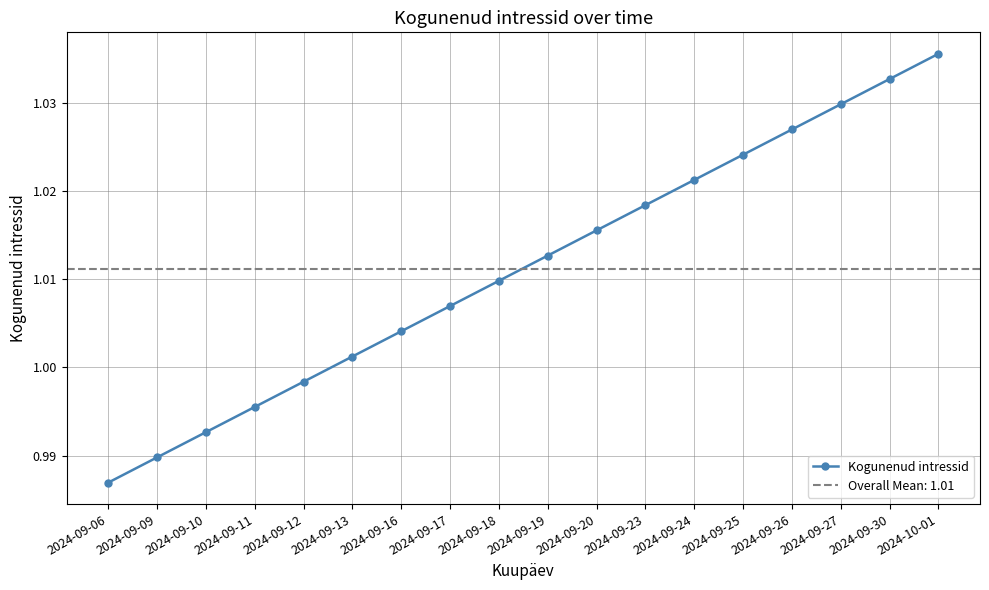

Reading right to left, transcribe all the data shown in this chart.

2024-10-01=1.0	2024-09-30=1.0	2024-09-27=1.0	2024-09-26=1.0	2024-09-25=1.0	2024-09-24=1.0	2024-09-23=1.0	2024-09-20=1.0	2024-09-19=1.0	2024-09-18=1.0	2024-09-17=1.0	2024-09-16=1.0	2024-09-13=1.0	2024-09-12=1.0	2024-09-11=1.0	2024-09-10=1.0	2024-09-09=1.0	2024-09-06=1.0